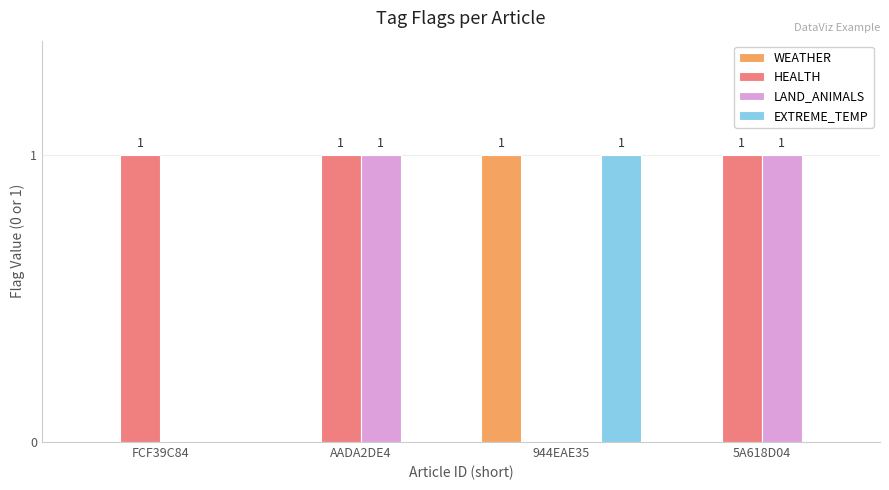

Between FCF39C84 and 5A618D04, which series saw the biggest shift?

LAND_ANIMALS